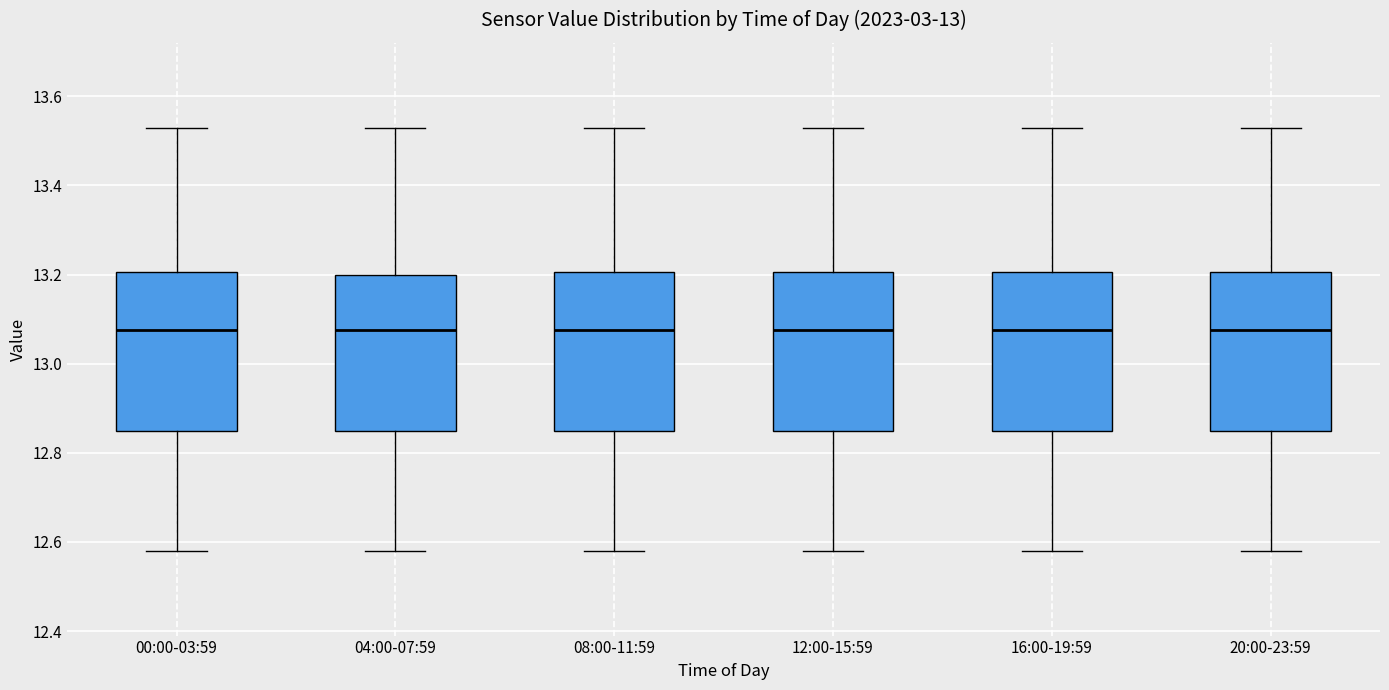

Reading left to right, read every box against the y-axis: the position of its median line, the range the box covers, and the ends of its whiskers. The values are not printed on the chart, so give them approximately, as read against the axis.

00:00-03:59: median 13.08, box 12.86 to 13.20, whiskers 12.58 to 13.54
04:00-07:59: median 13.08, box 12.86 to 13.20, whiskers 12.58 to 13.54
08:00-11:59: median 13.08, box 12.86 to 13.20, whiskers 12.58 to 13.54
12:00-15:59: median 13.08, box 12.86 to 13.20, whiskers 12.58 to 13.54
16:00-19:59: median 13.08, box 12.86 to 13.20, whiskers 12.58 to 13.54
20:00-23:59: median 13.08, box 12.86 to 13.20, whiskers 12.58 to 13.54